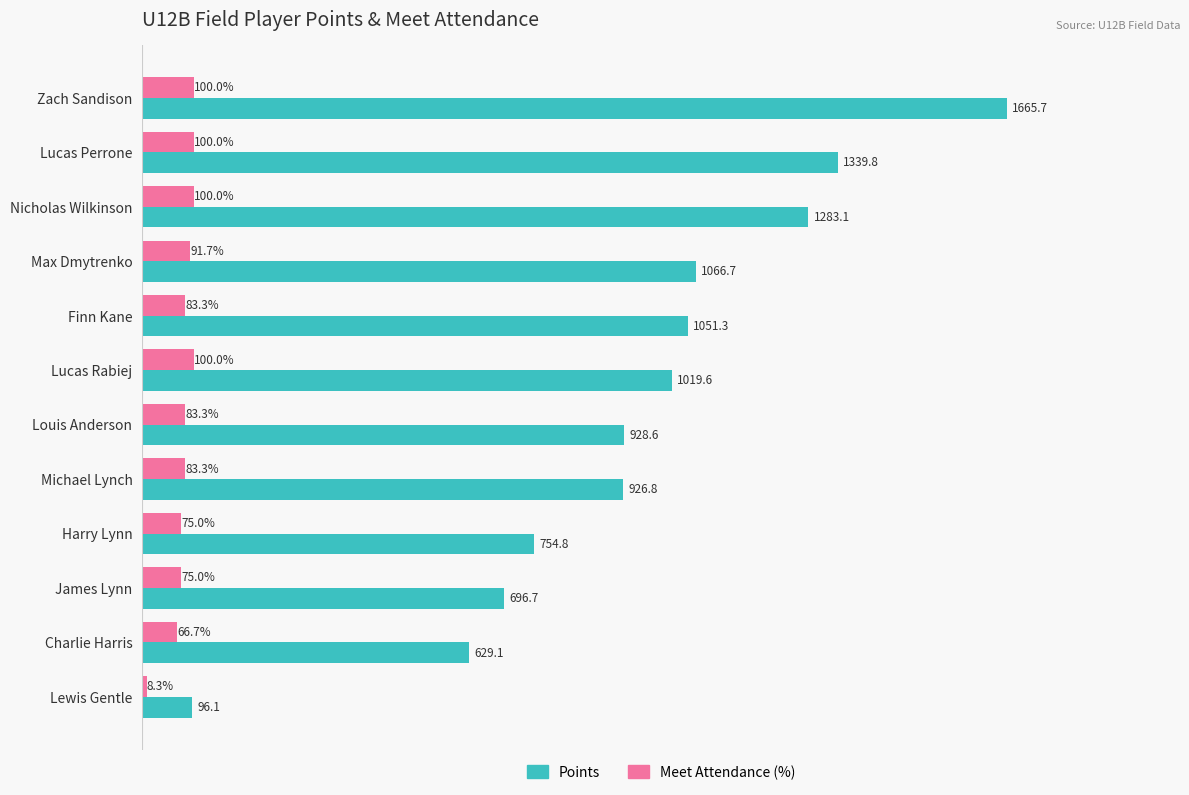

Which category has the lowest value in the Meet Attendance (%) series?

Lewis Gentle